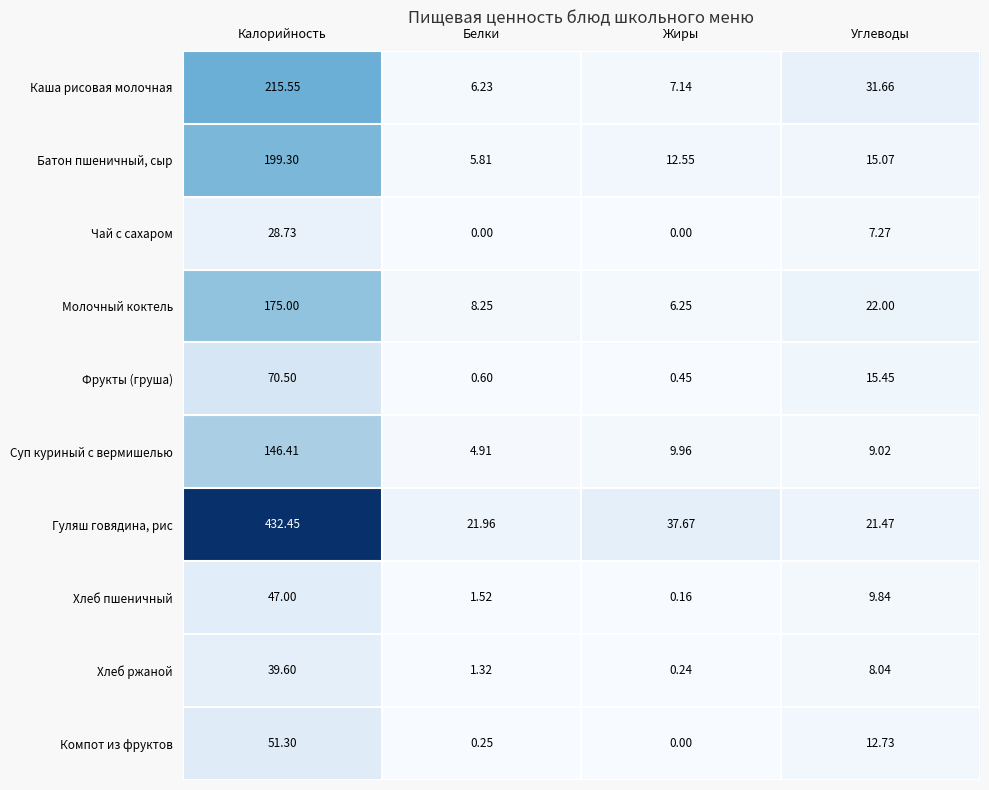

Rank the series at Белки from lowest to highest value.

Чай с сахаром, Компот из фруктов, Фрукты (груша), Хлеб ржаной, Хлеб пшеничный, Суп куриный с вермишелью, Батон пшеничный, сыр, Каша рисовая молочная, Молочный коктель, Гуляш говядина, рис